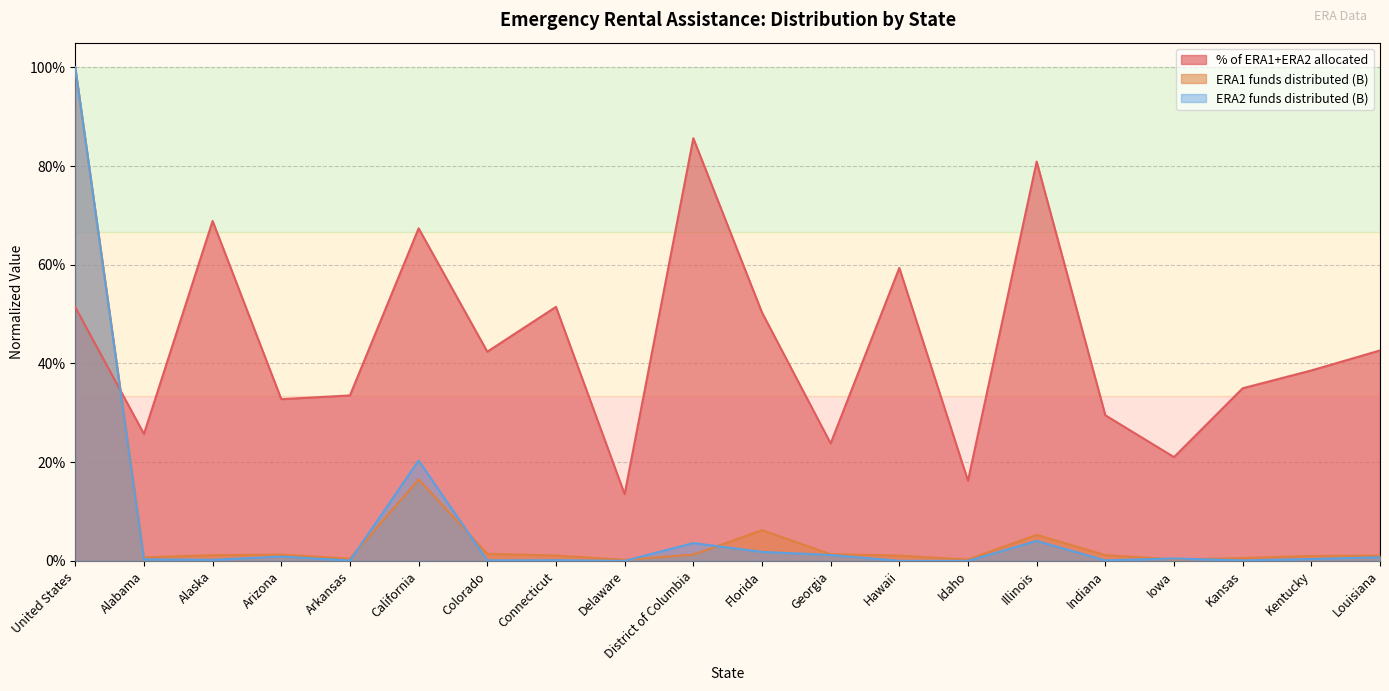

Where is ERA1 funds distributed (B) nearest to the value 0?

Delaware